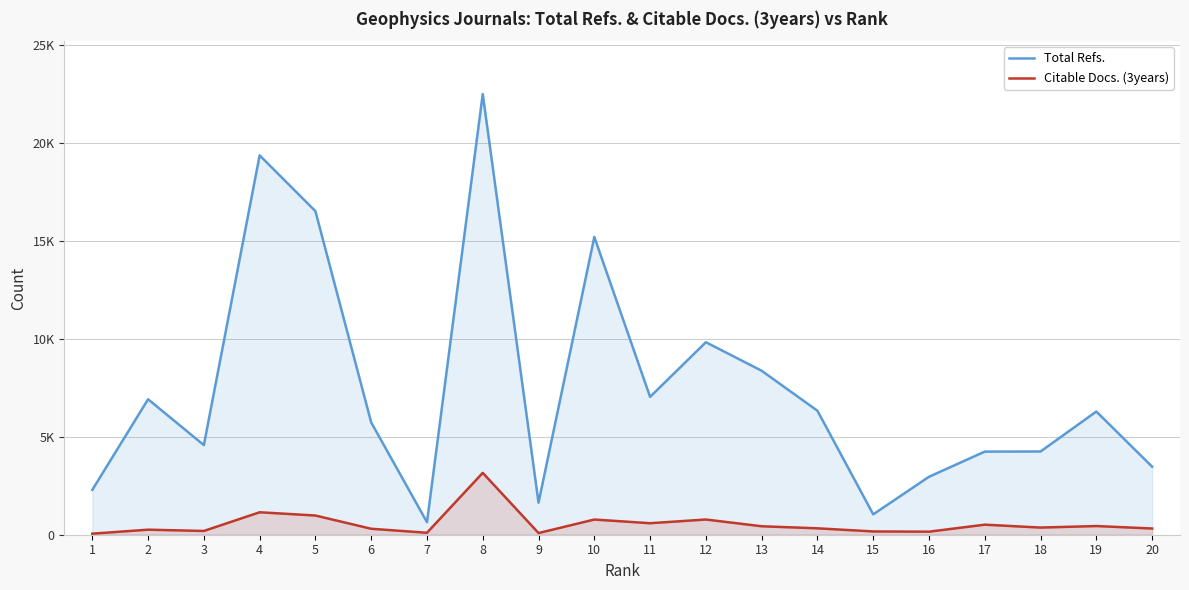

How many data points in Total Refs. are above 6288?

9